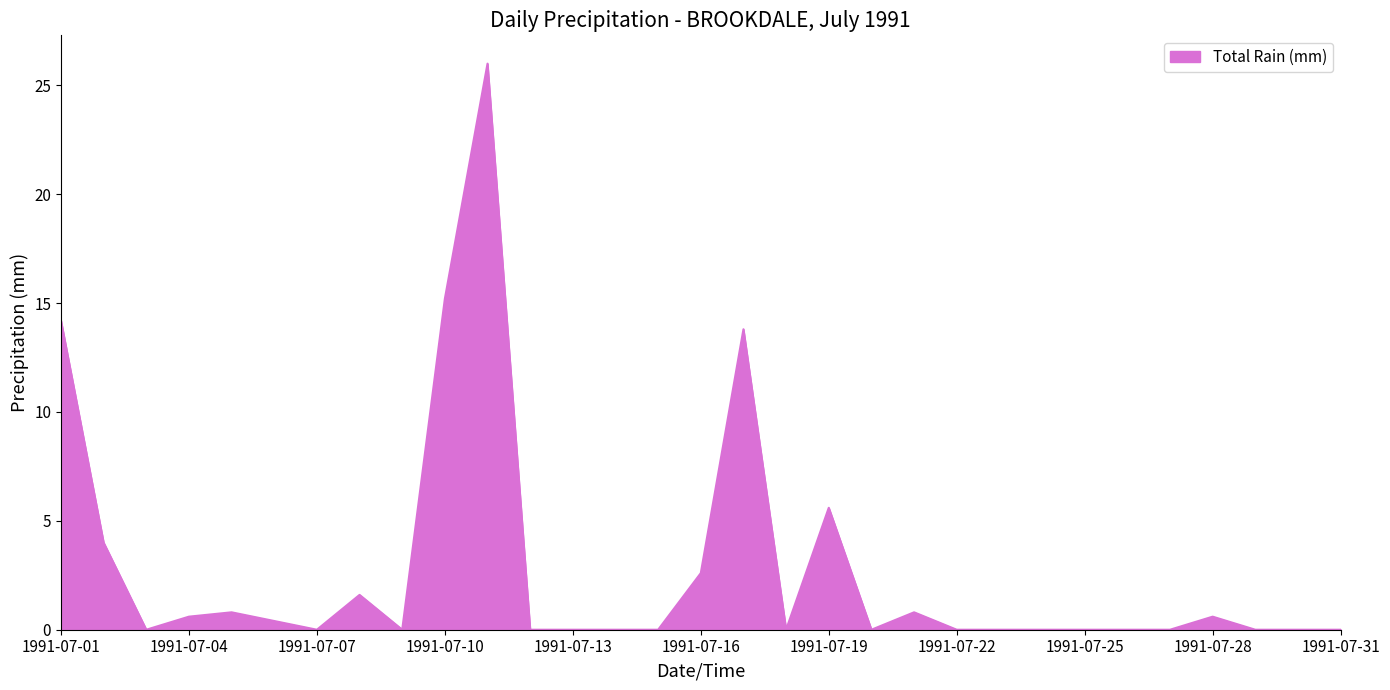

What is the difference between the maximum and minimum values?

26.0